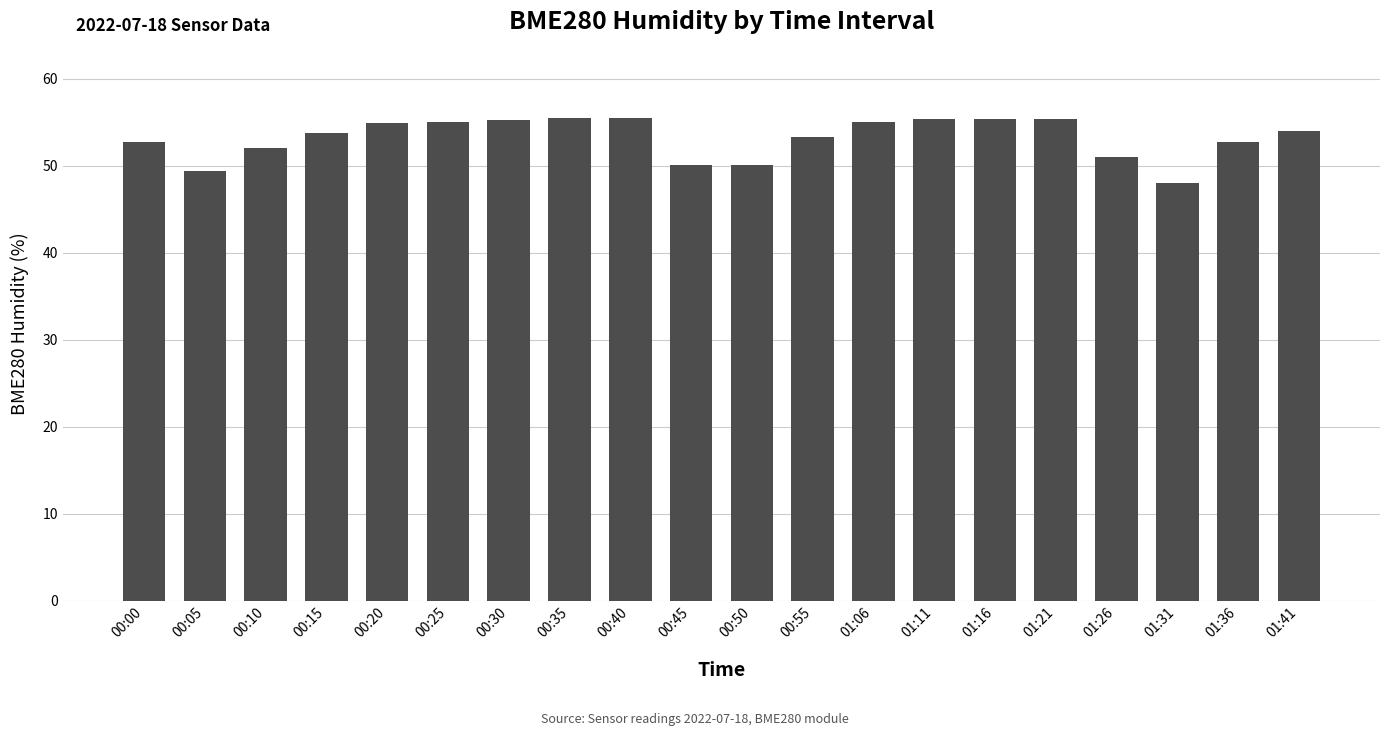

Does the chart contain stacked bars?

No